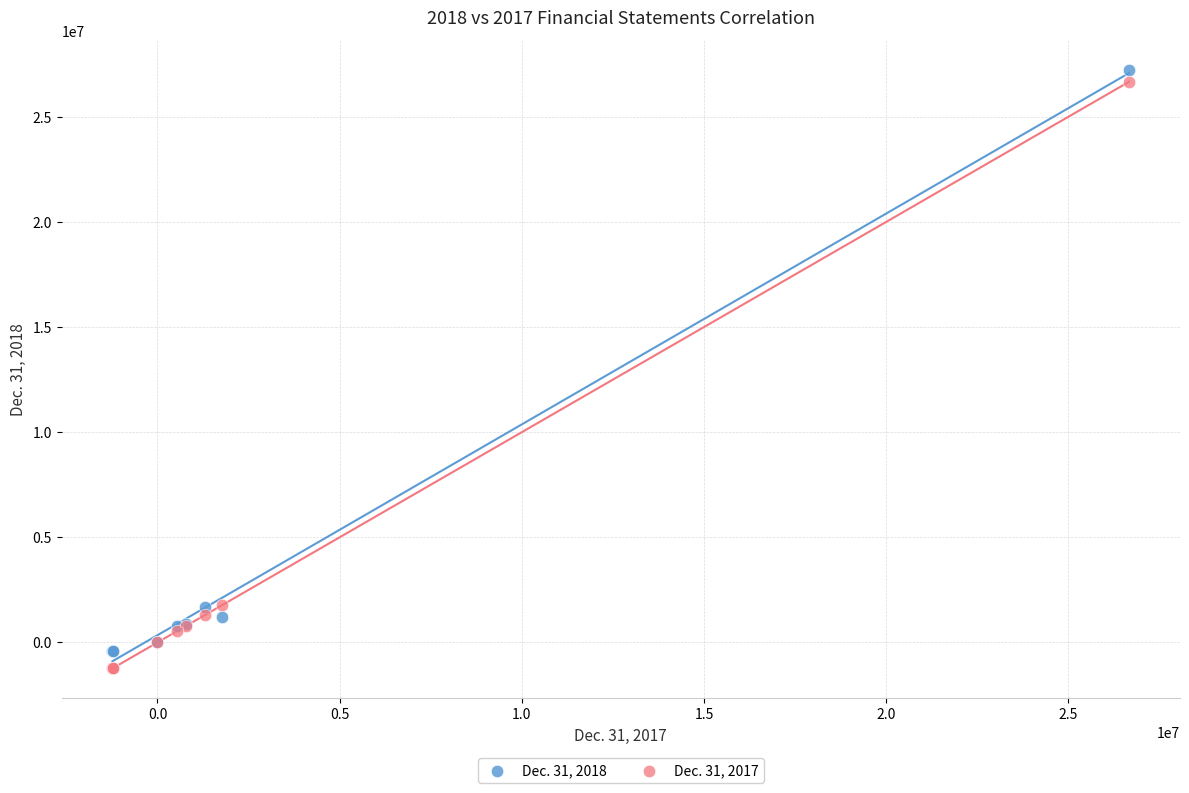

What are all the series names shown in the legend?

Dec. 31, 2018, Dec. 31, 2017